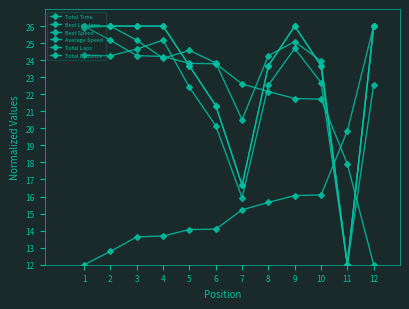

Is this an area chart (filled region under the line)?

No